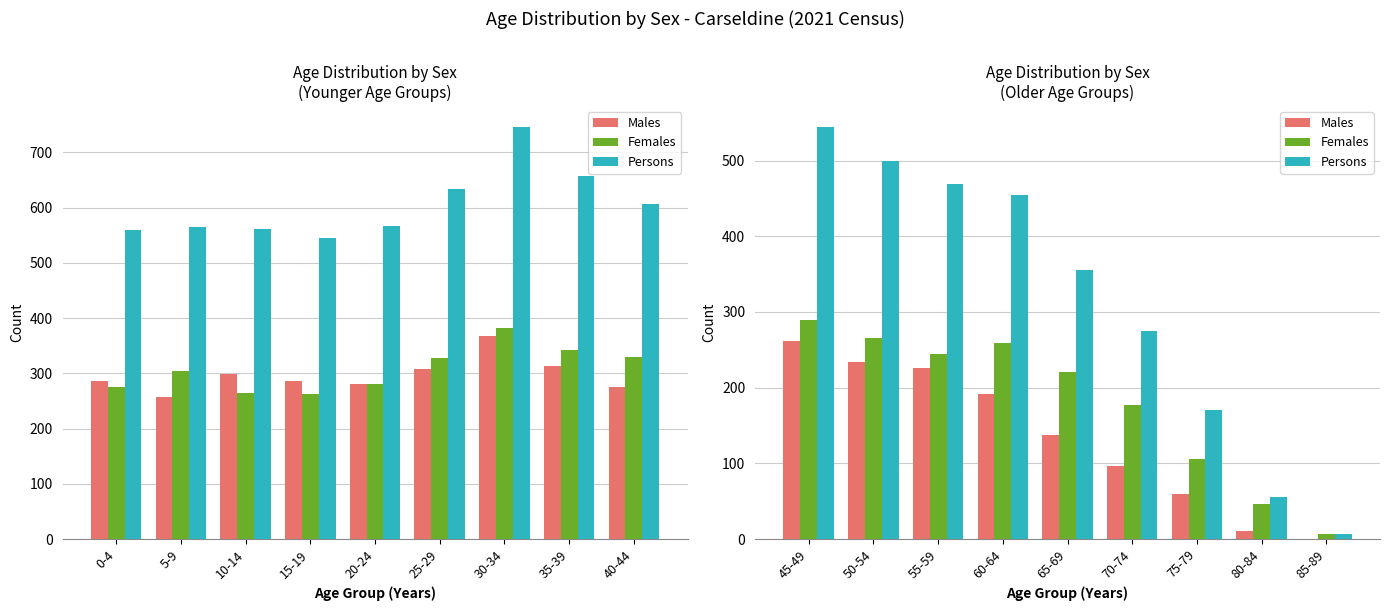

How many values in the Males series exceed 137?

4